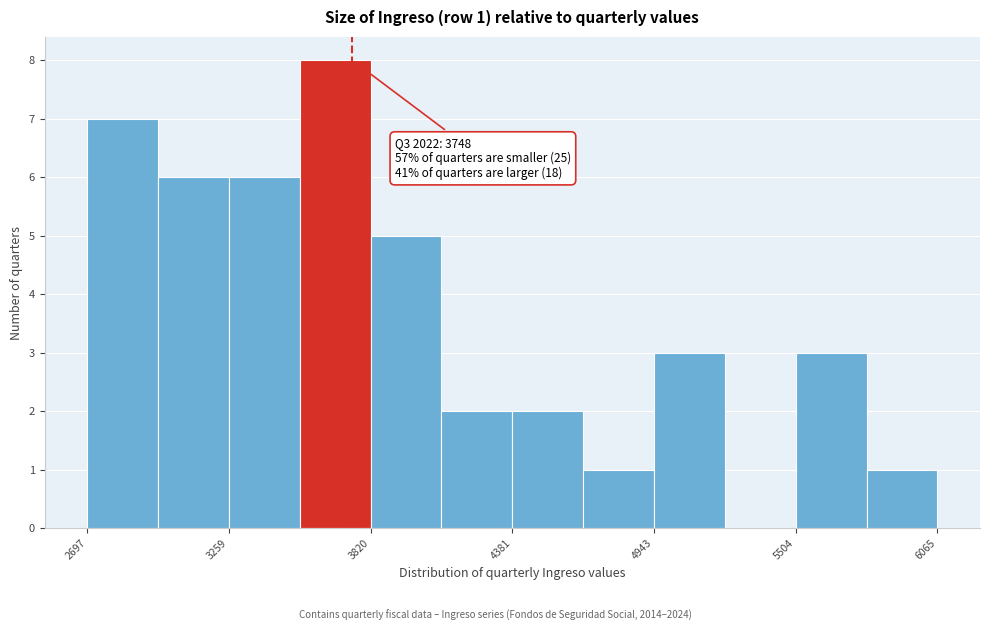

Read against the x-axis, roughly where is the centre of the tallest bar?

3700